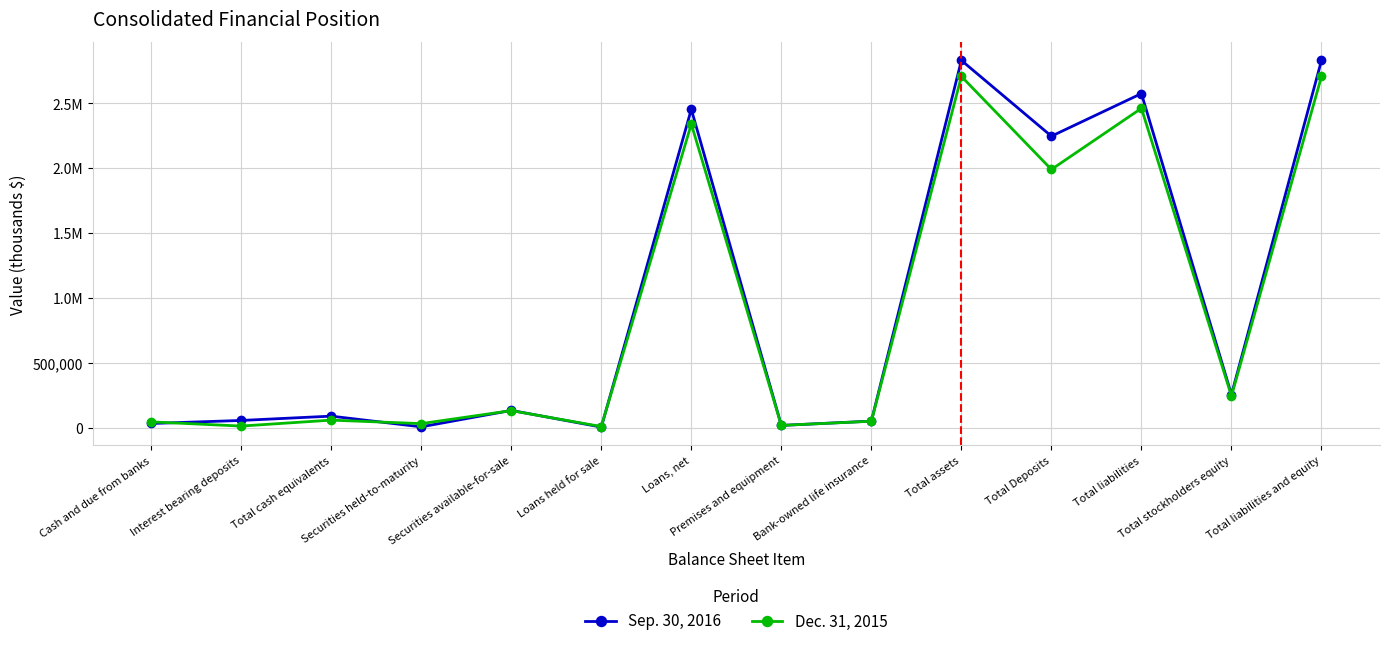

Does the chart display data point markers on the line(s)?

Yes